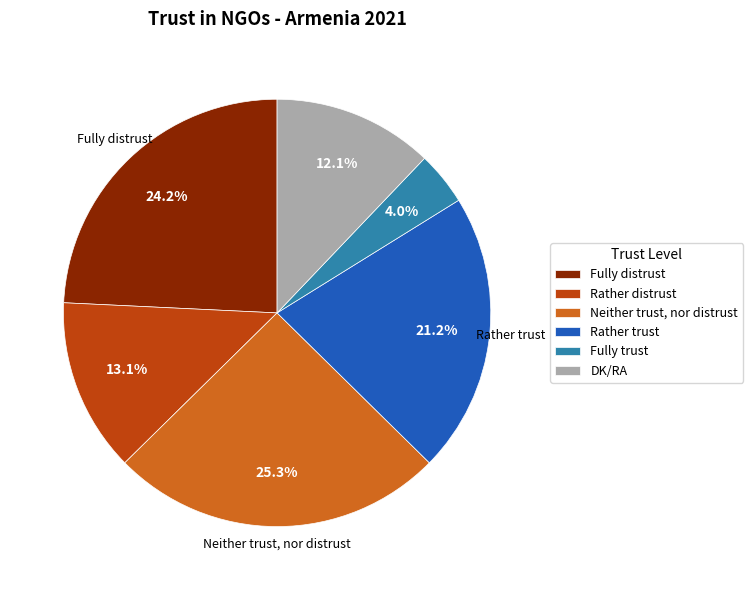

To the nearest percent, what is the difference between the Rather trust and Neither trust, nor distrust slice percentages?

4%